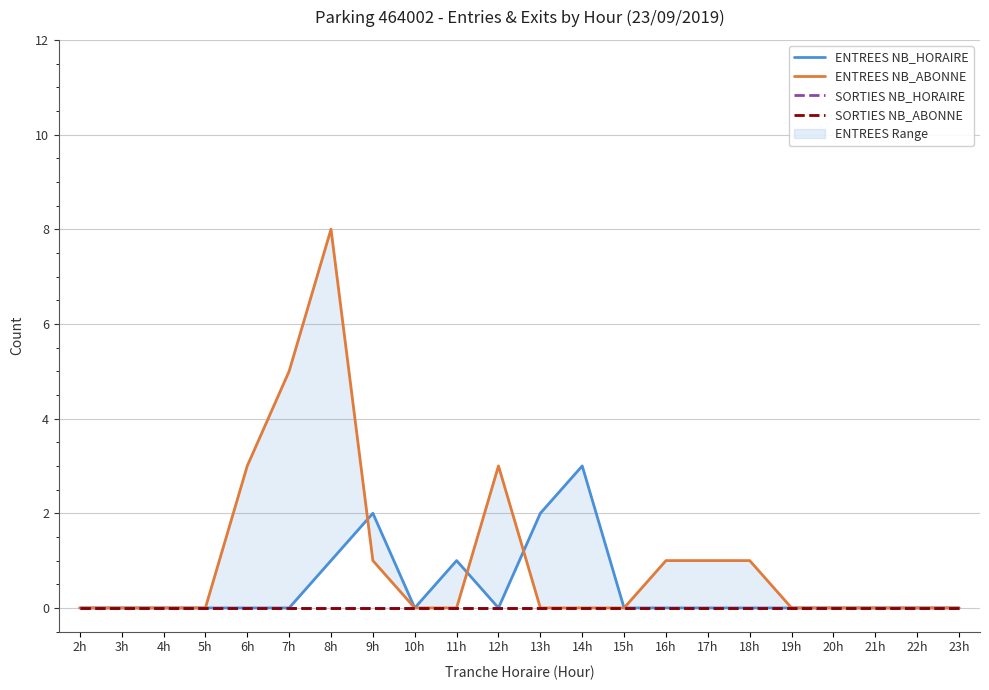

Count the number of data series in this chart.

4